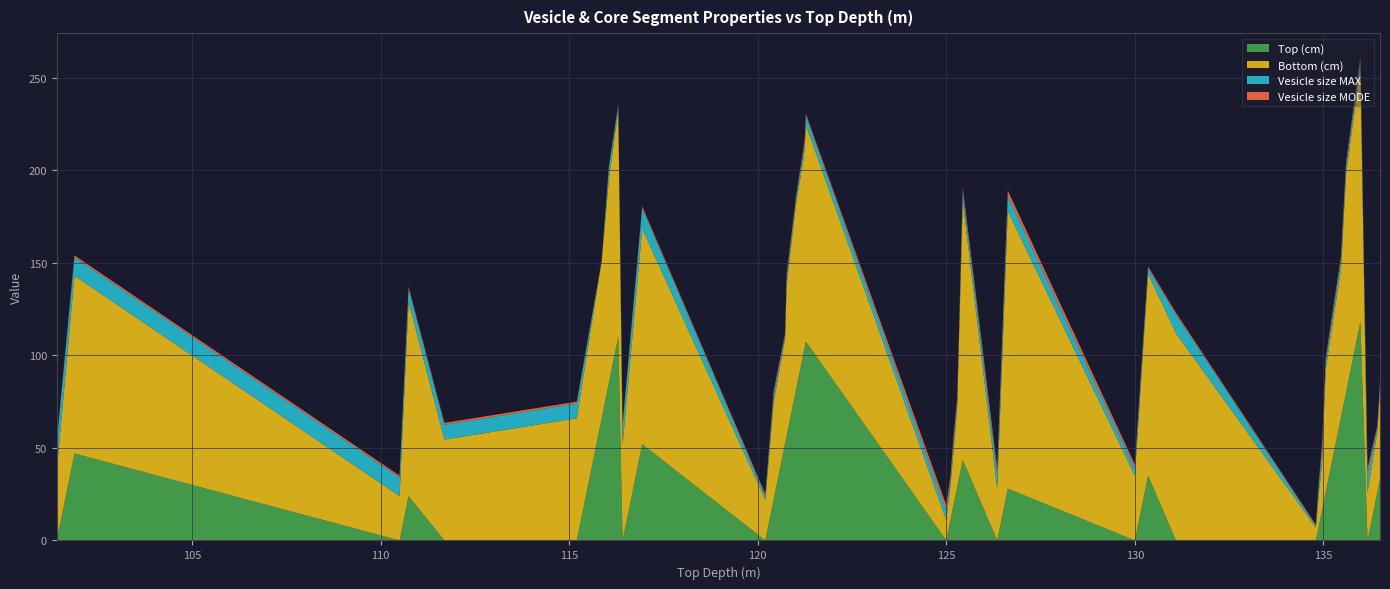

Reading left to right, what are all the values shown in this chart?

Top (cm): 0.0	47.0	0.0	24.0	0.0	0.0	66.0	85.0	110.0	0.0	52.0	0.0	22.0	52.5	56.5	81.5	100.5	104.5	107.5	0.0	11.0	19.0	29.0	43.5	0.0	28.0	0.0	35.0	0.0	0.0	7.0	16.5	26.0	66.5	80.0	118.0	0.0	26.0	33.0
Bottom (cm): 38.0	96.0	24.0	105.0	54.5	66.0	85.0	110.0	122.0	52.0	116.5	22.0	52.5	56.5	81.5	100.5	104.5	107.5	117.0	11.0	19.0	29.0	43.5	140.0	28.0	150.0	35.0	109.0	112.0	7.0	16.5	26.0	66.5	80.0	118.0	137.0	26.0	33.0	48.0
Vesicle size MAX: 15.0	10.0	10.0	7.0	8.0	8.0	0.0	6.0	3.0	10.0	11.0	2.0	4.0	2.0	4.0	3.0	4.0	3.0	5.0	5.0	3.0	5.0	3.0	5.0	8.0	8.0	4.0	3.0	10.0	1.0	5.0	6.0	4.0	5.0	4.0	4.0	10.0	2.0	3.0
Vesicle size MODE: 1.0	1.0	1.0	1.0	1.0	1.0	0.0	1.0	0.5	1.0	1.0	1.0	2.0	1.0	2.0	1.0	2.0	2.0	1.0	3.0	2.0	3.0	2.0	2.0	3.0	3.0	2.0	1.0	1.0	0.5	1.0	4.0	2.0	2.0	2.0	2.0	3.0	1.0	1.0